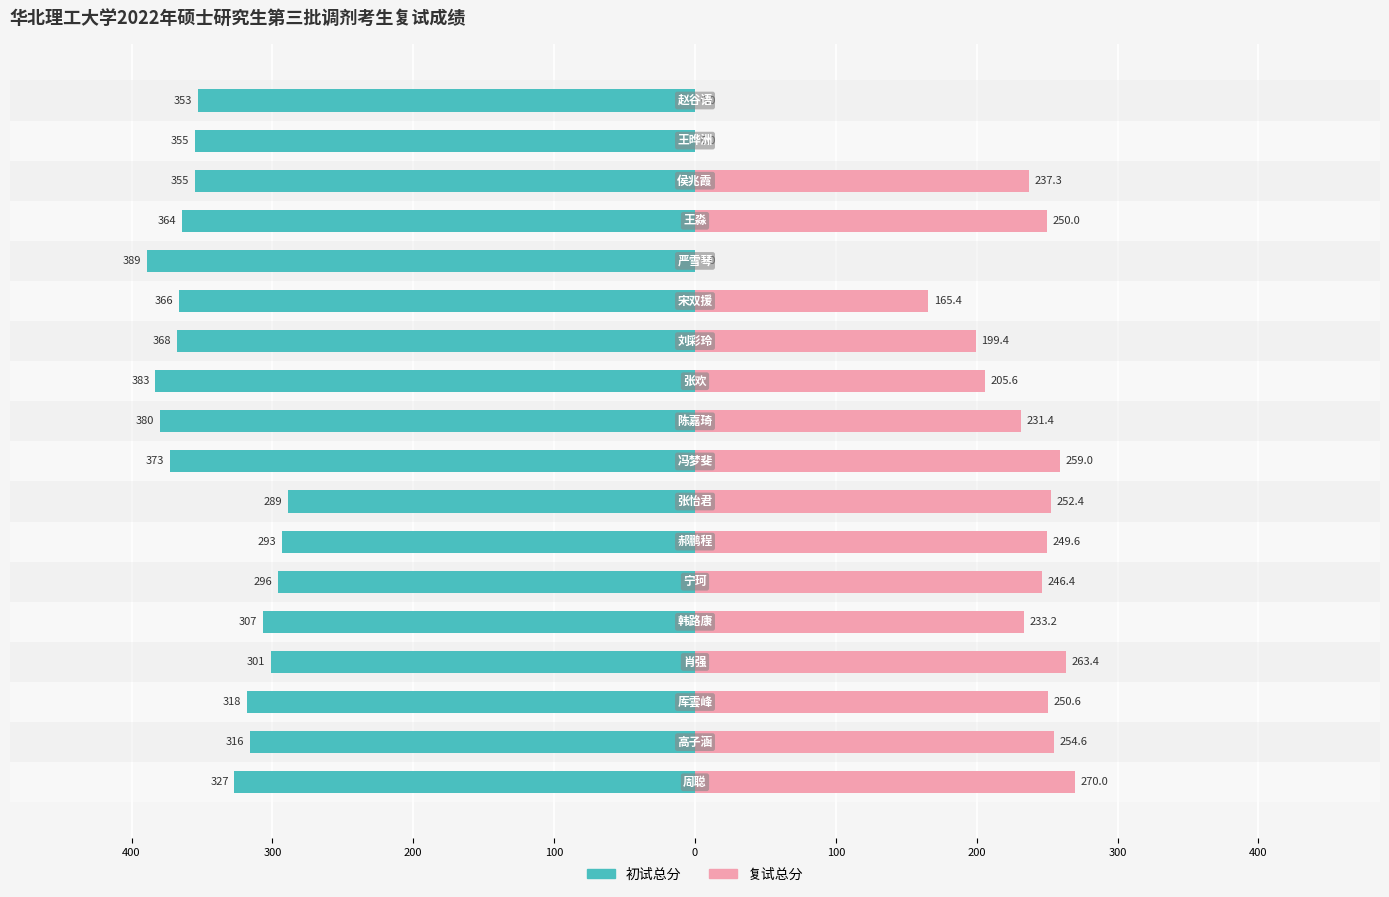

Does the chart contain stacked bars?

No